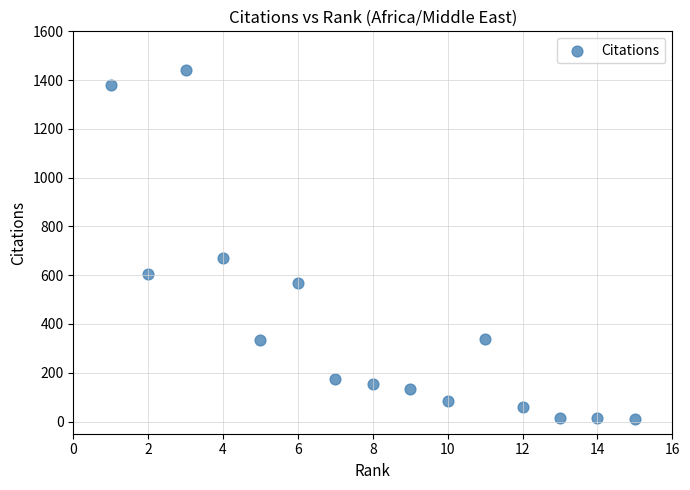

What is the range of X values (max minus min)?

14